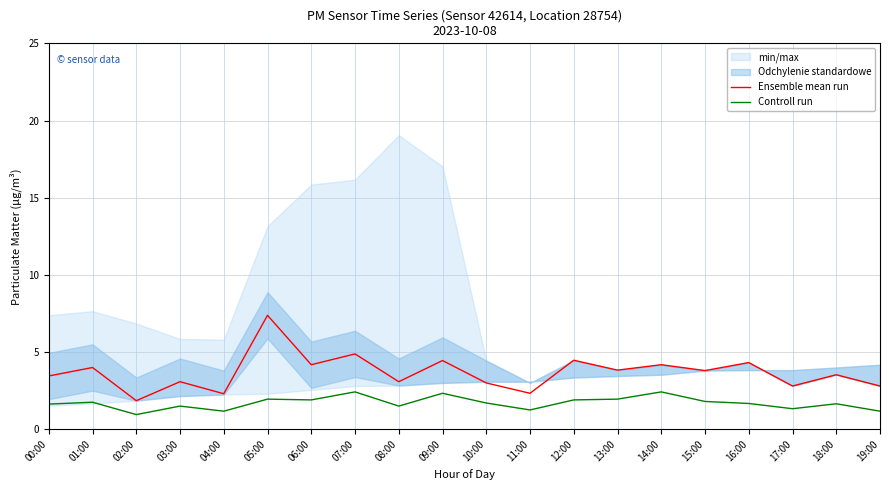

What is the difference between the maximum and minimum values in the Controll run series?

1.5